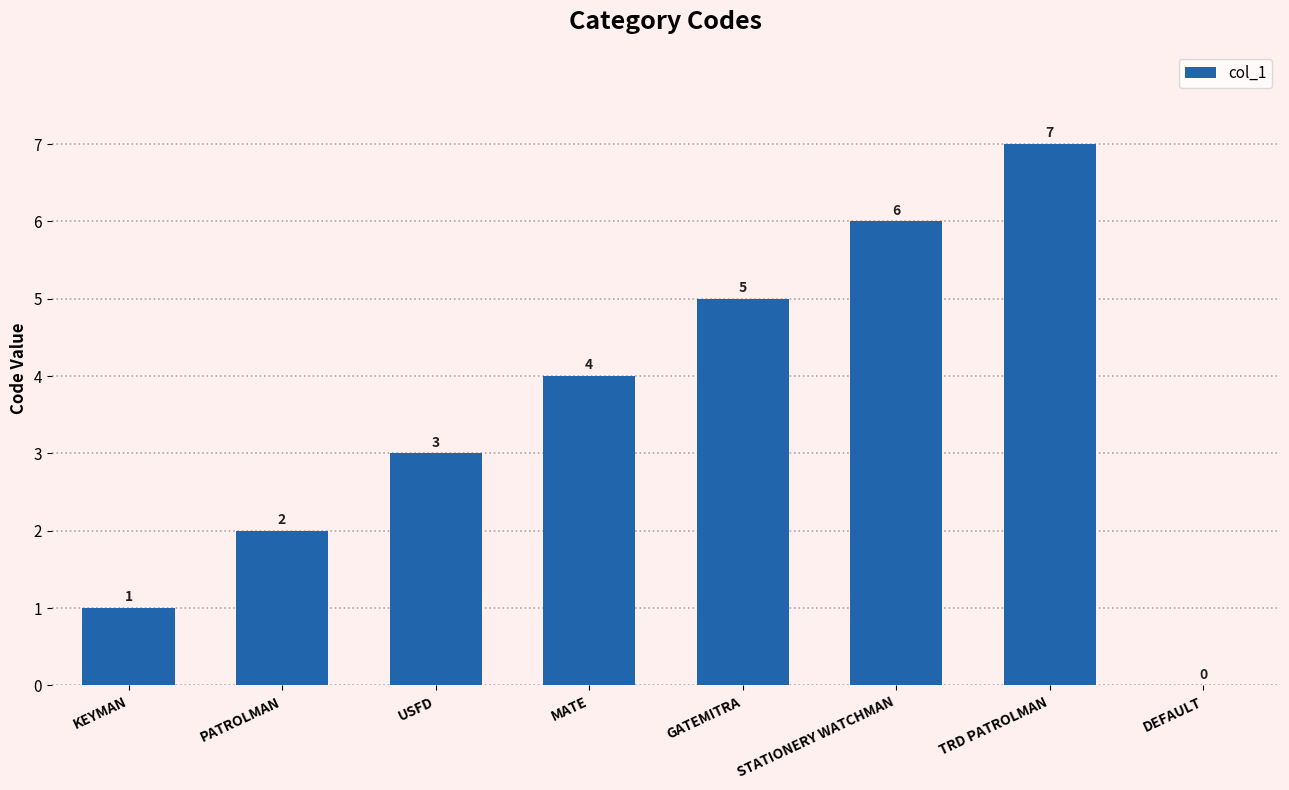

How many values are above zero?

7